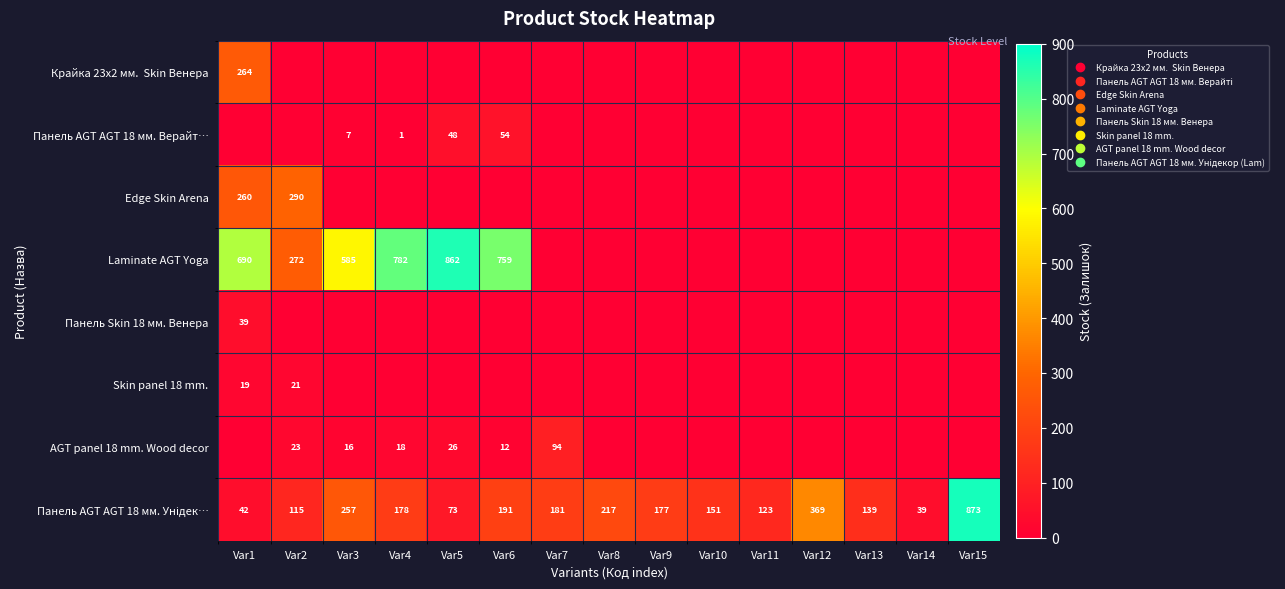

The Панель Skin 18 мм. Венера series shows 39 at Var1. True or false?

True